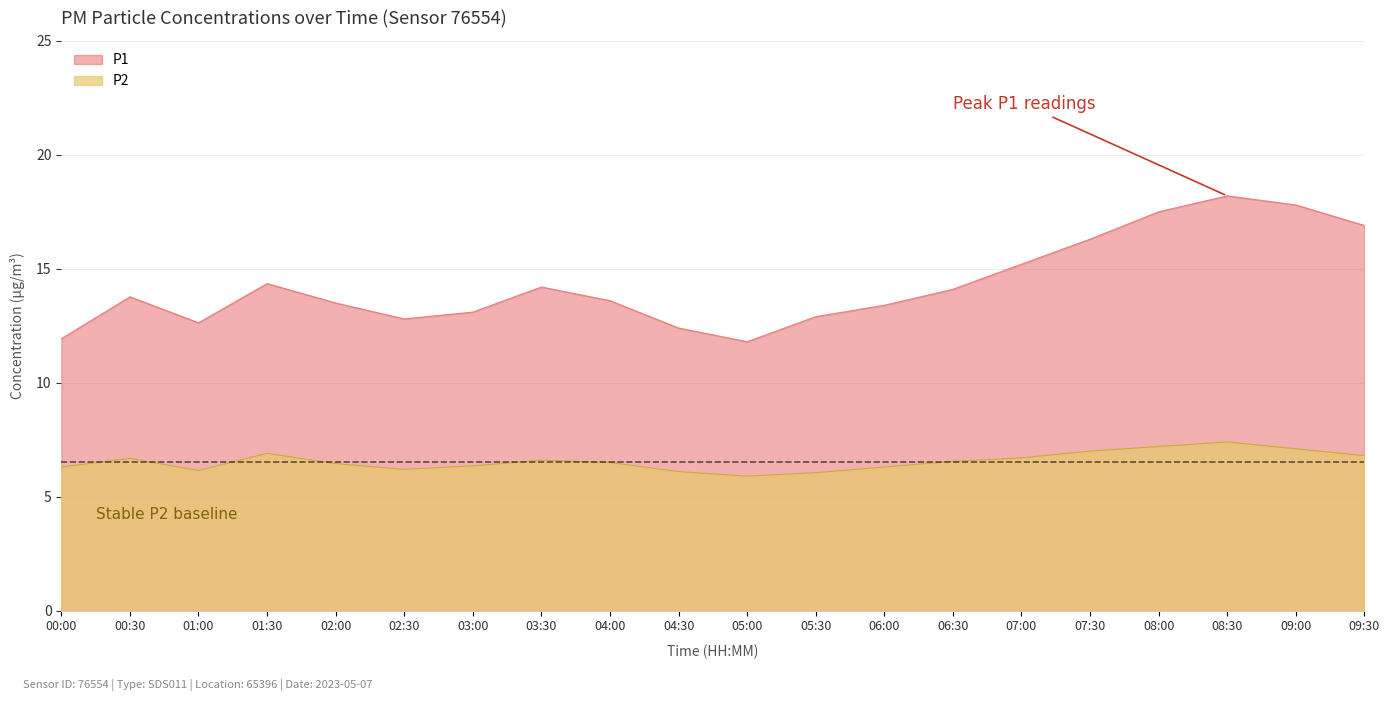

At which label does P2 reach its minimum?

05:00